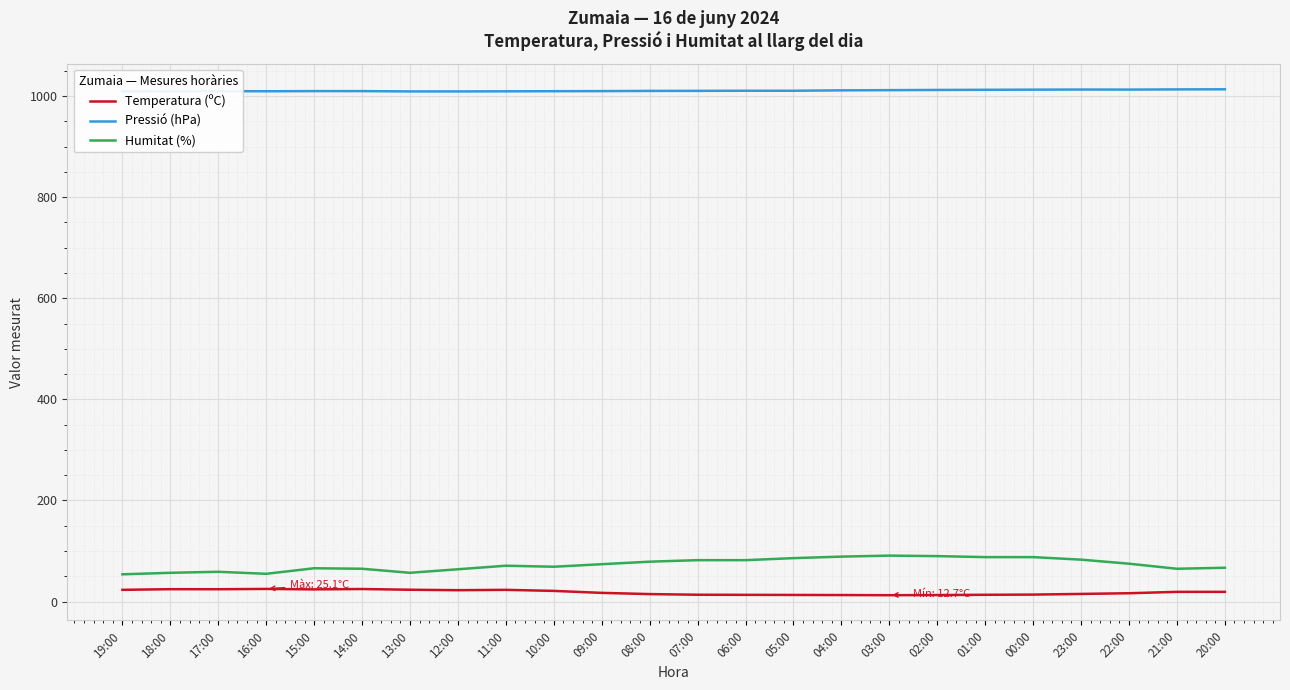

True or false: Pressió (hPa) has a value of 258.0 at 19:00.

False